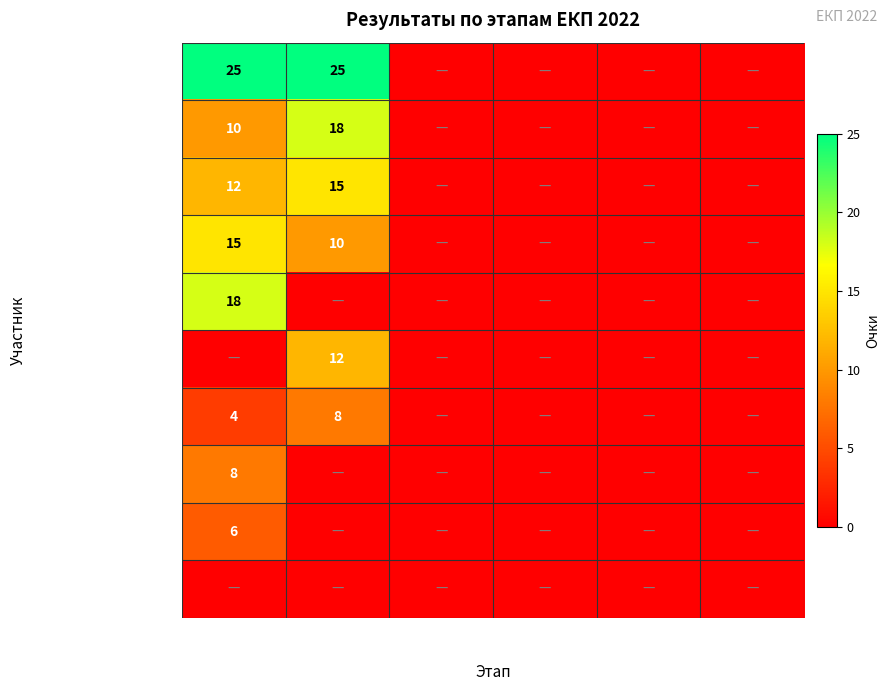

The Фёдоров Ярослав series shows 6 at 1 этап. True or false?

False